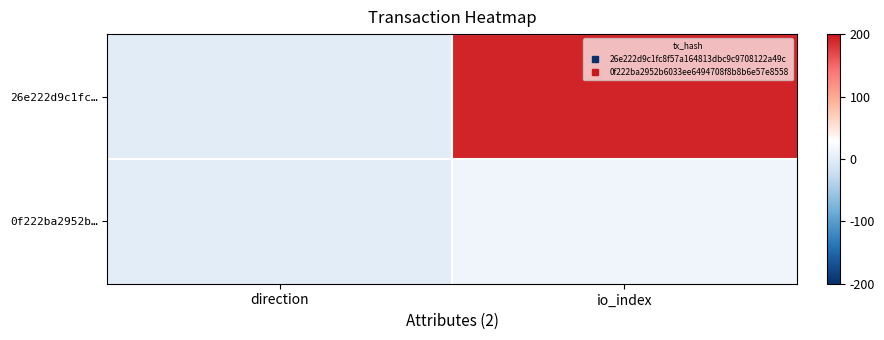

At io_index, list the series in order from smallest to largest.

0f222ba2952b…, 26e222d9c1fc…